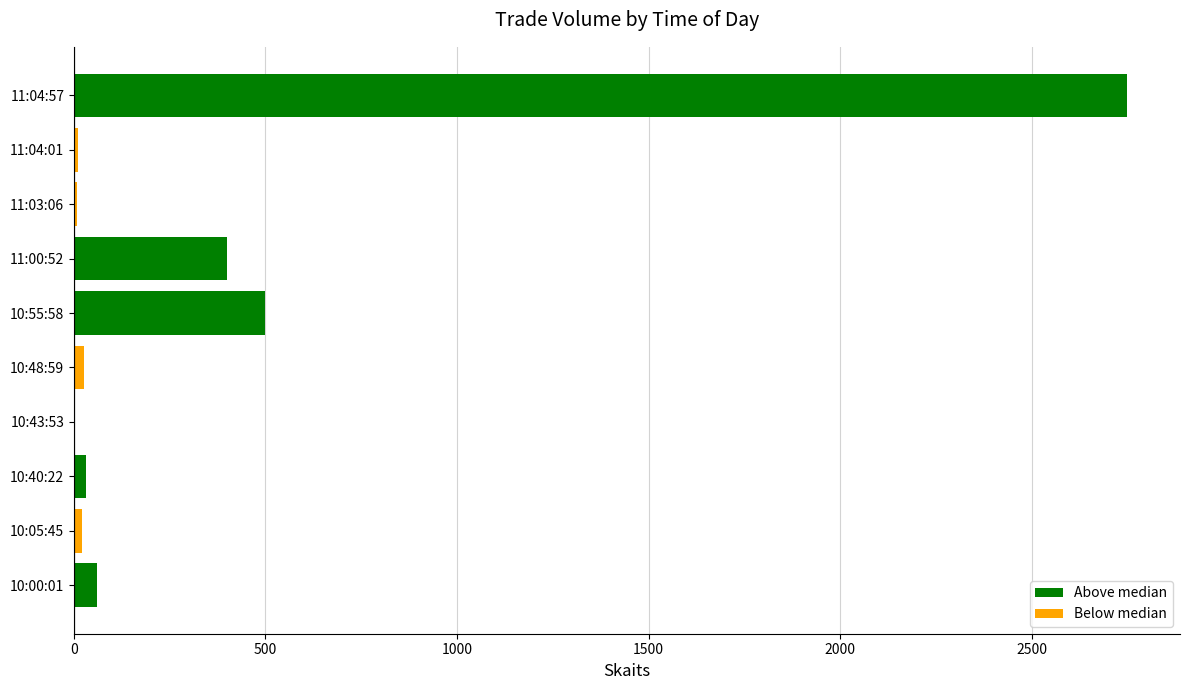

Is it true that the value at 11:00:52 is 400?

True